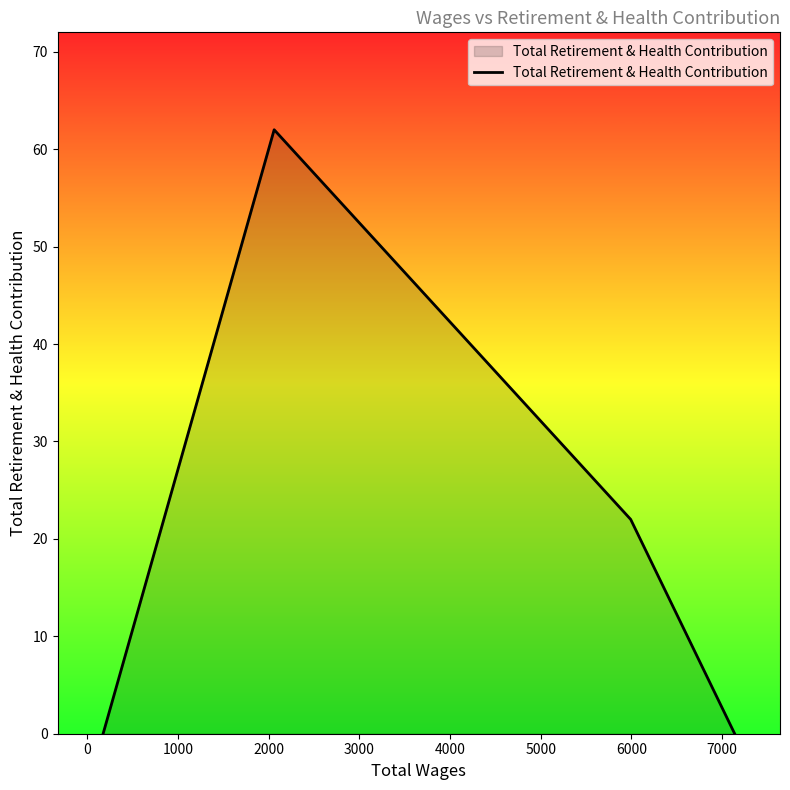

What is the difference between the maximum and minimum values?

62